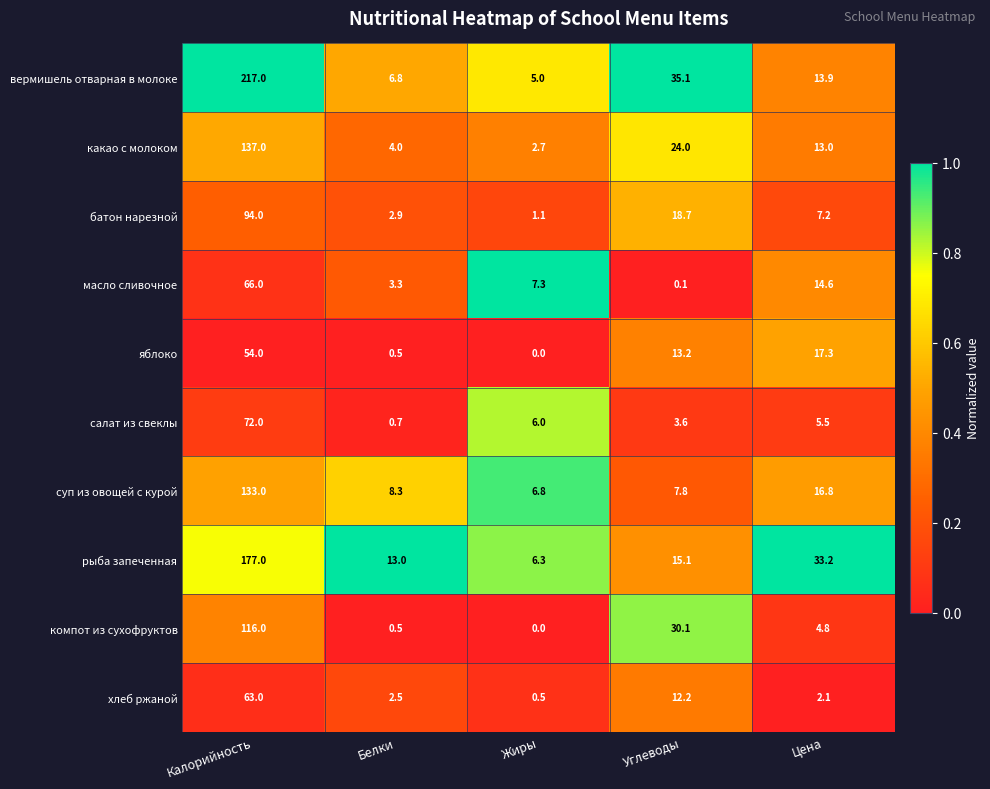

What is the spread (max minus min) of values at Белки?

12.5